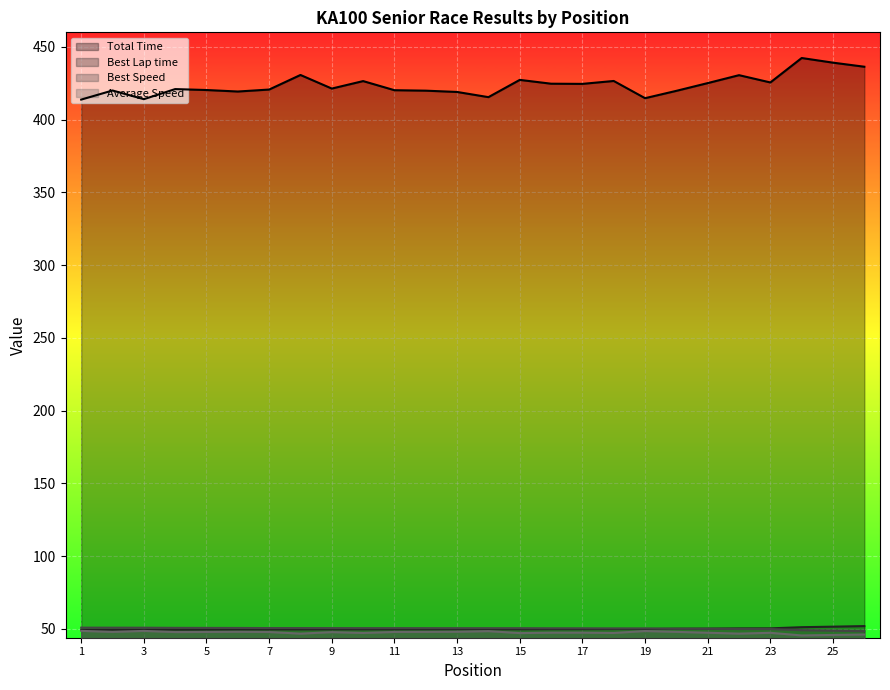

True or false: Average Speed and Best Speed intersect in this chart.

False